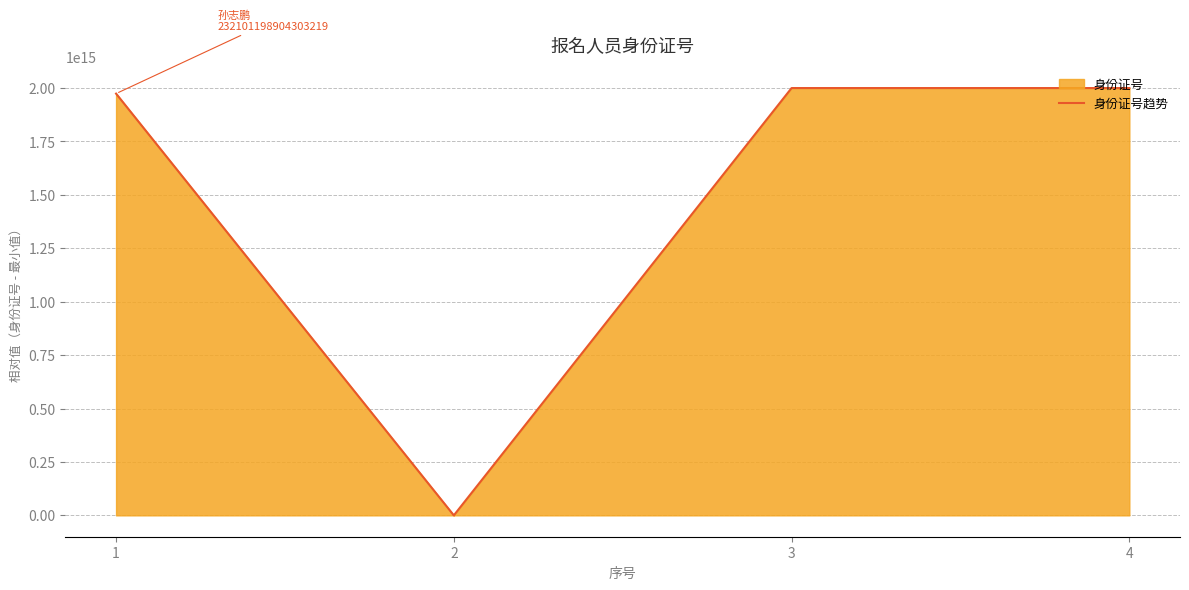

What is the average value?

1493499549736392